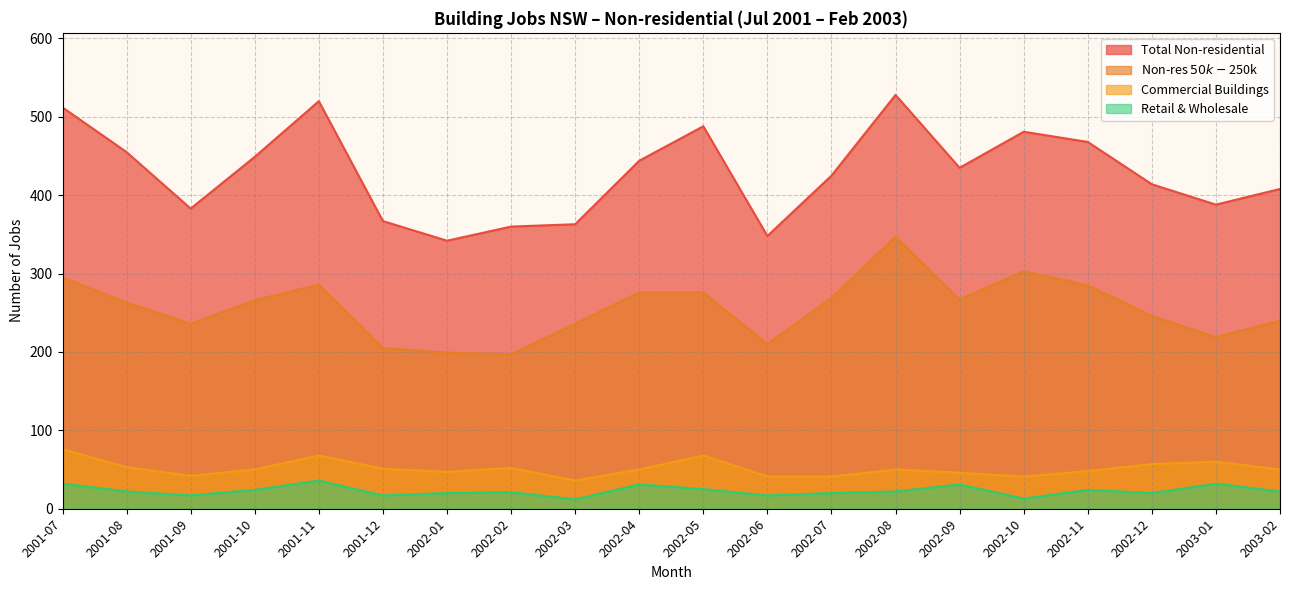

The value of Commercial Buildings at 2001-07 is 126. True or false?

False